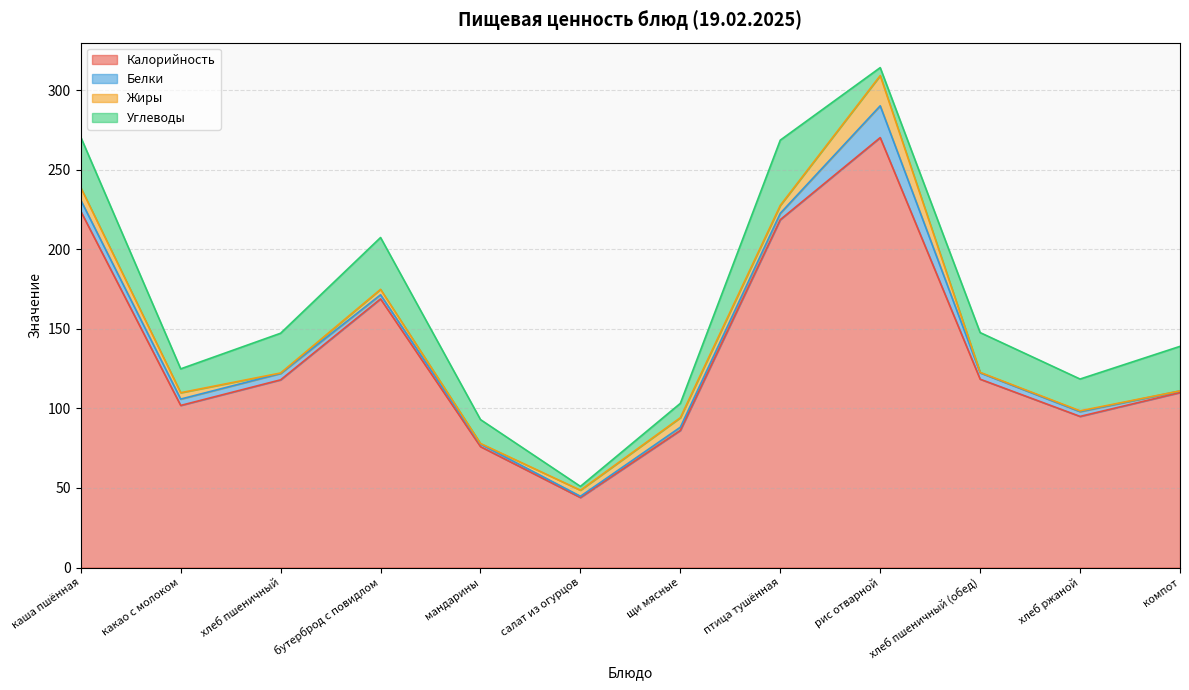

How many categories are shown in the chart?

12